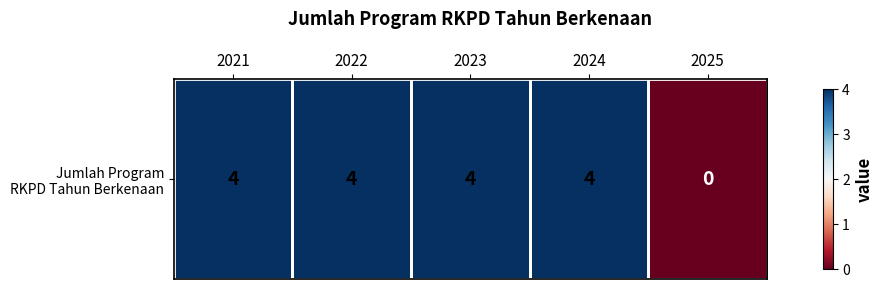

Rank the categories by value from lowest to highest.

2025, 2021, 2022, 2023, 2024